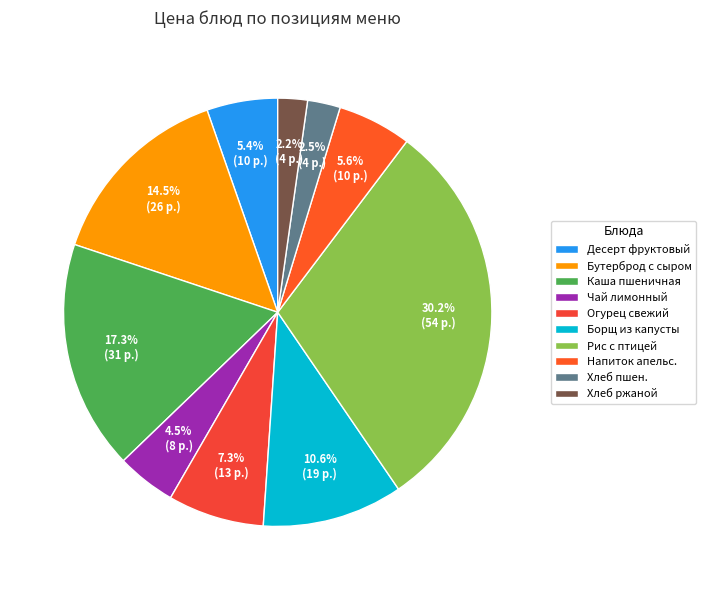

Count the number of slices in the pie.

10